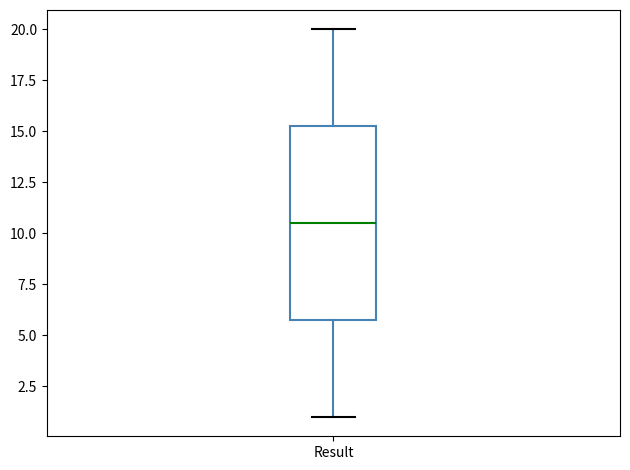

Transcribe this box plot: give where the median line is, the range the box spans, and where the two whiskers end, as read against the y-axis. The values are not printed on the chart, so give them approximately, as read against the axis.

median 10.5, box 6.0 to 15.5, whiskers 1.0 to 20.0